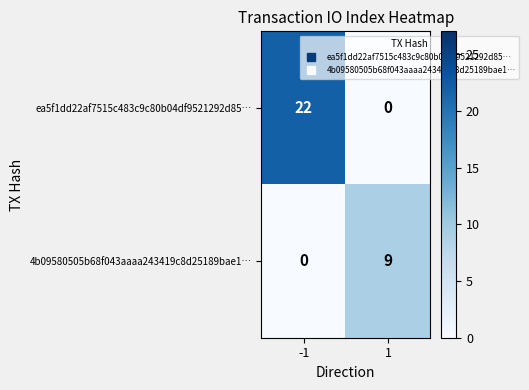

Rank the series at -1 from highest to lowest value.

ea5f1dd22af7515c483c9c80b04df9521292d85…, 4b09580505b68f043aaaa243419c8d25189bae1…